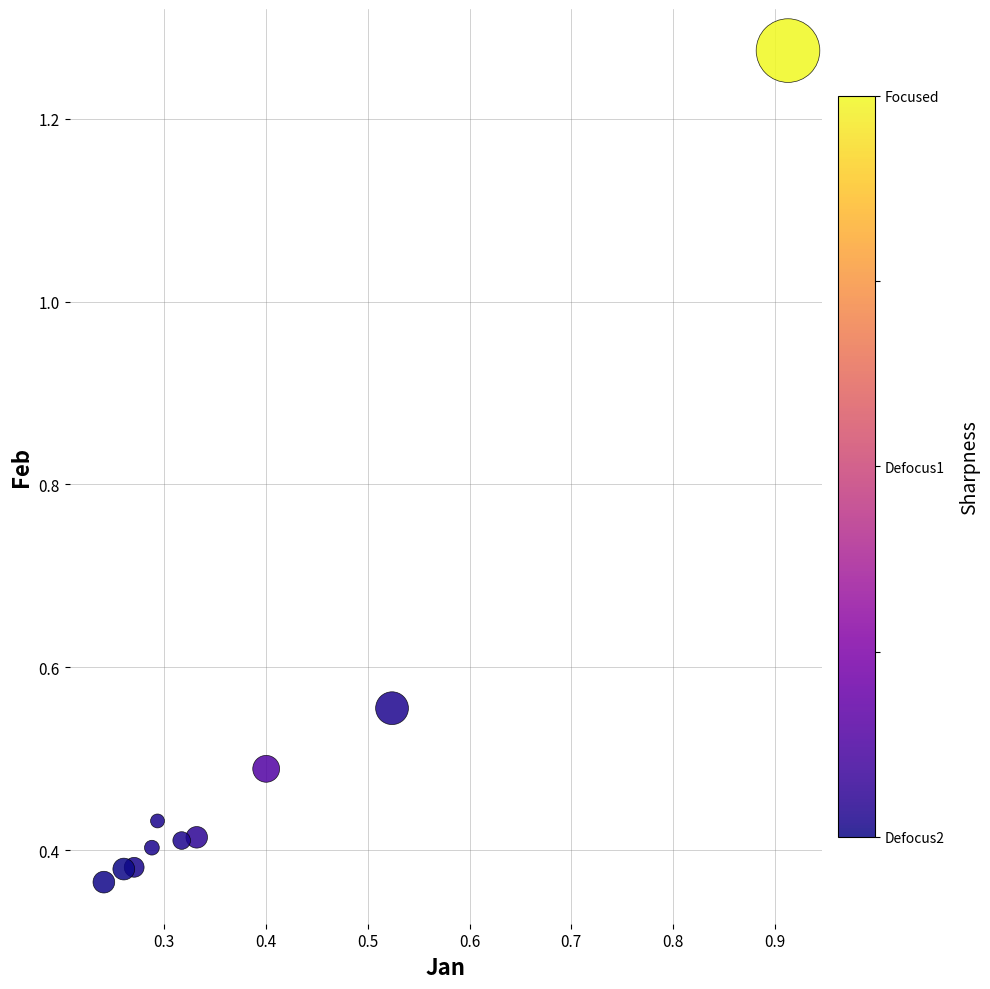

What is the range of Y values (max minus min)?

0.9